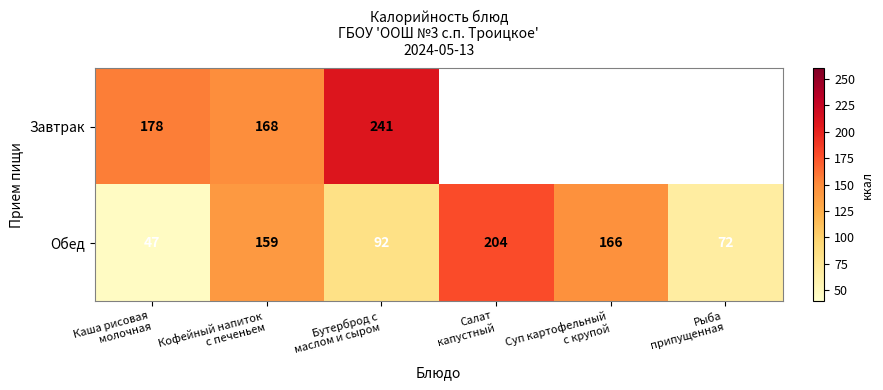

What is the sum of all Обед values?

740